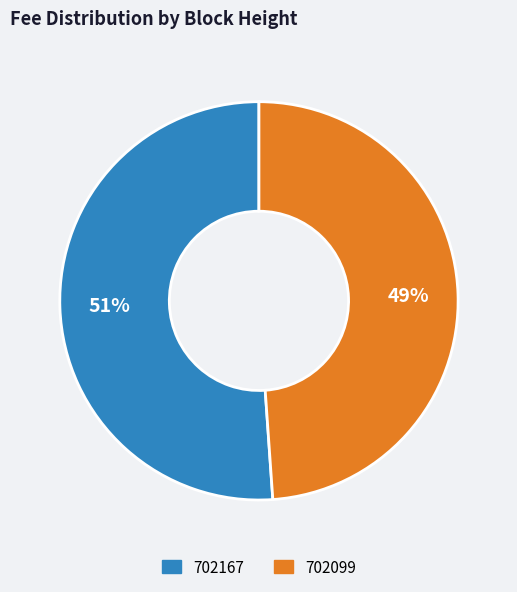

Combined, do 702167 and 702099 account for over 50%?

Yes